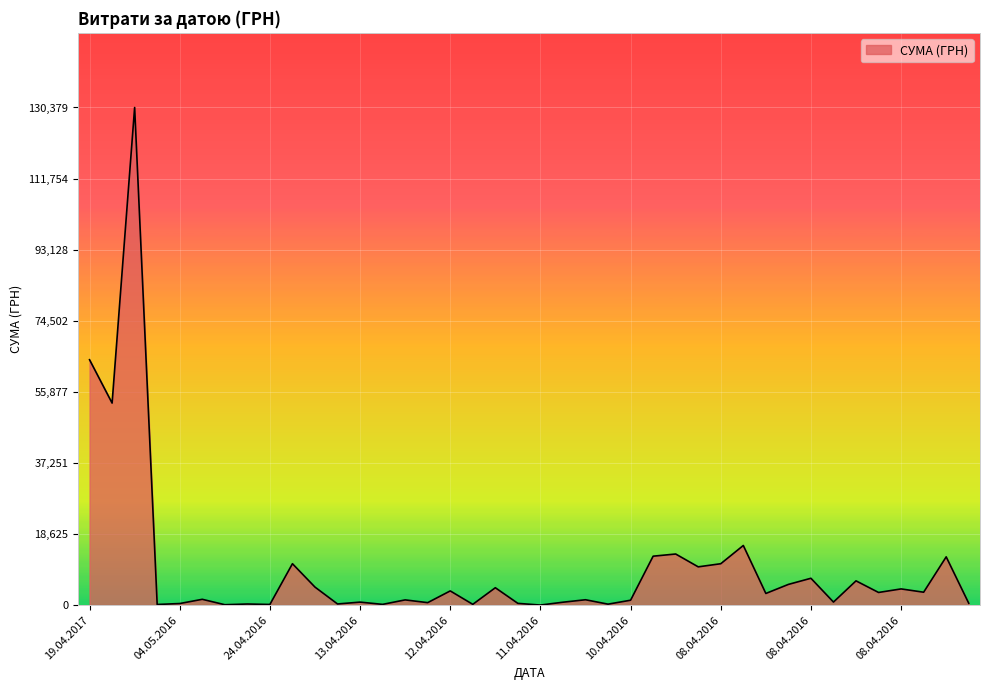

What is the maximum value shown in the chart?

130379.7